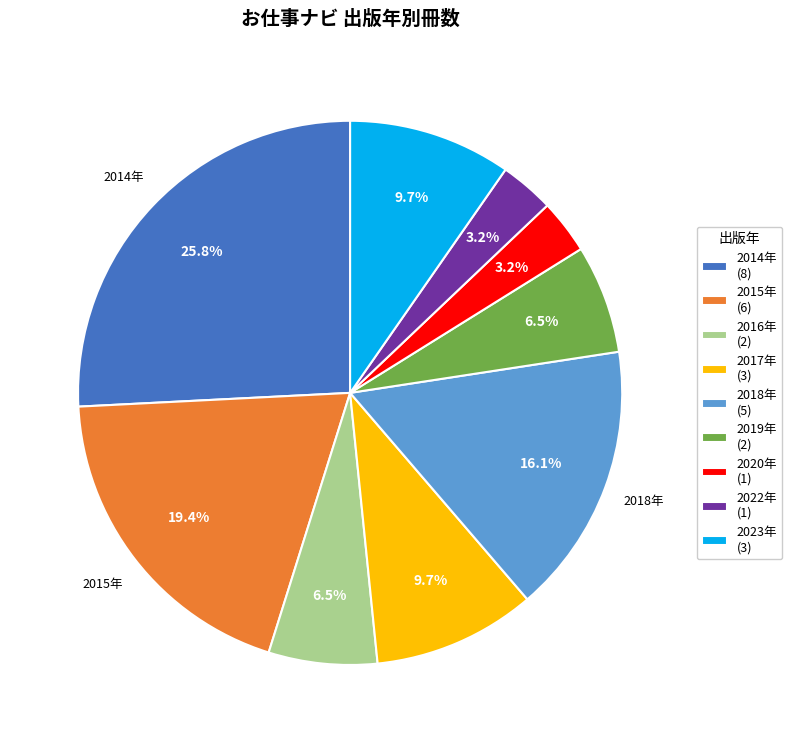

Is 2014年 the majority of the pie?

No